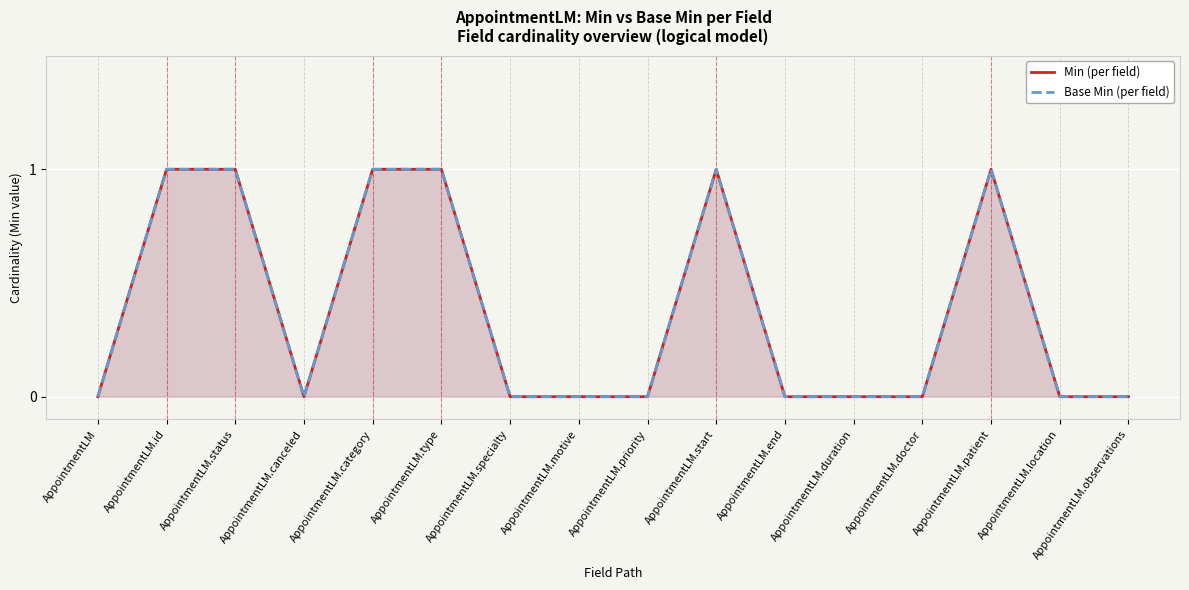

Rank the series by their maximum value, from highest to lowest.

Min (per field), Base Min (per field)